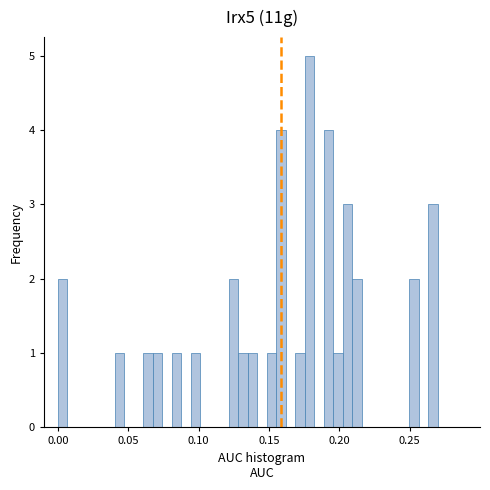

Around what value on the x-axis is the tallest bar? Give the approximate position of its centre, as read against the axis.

0.180